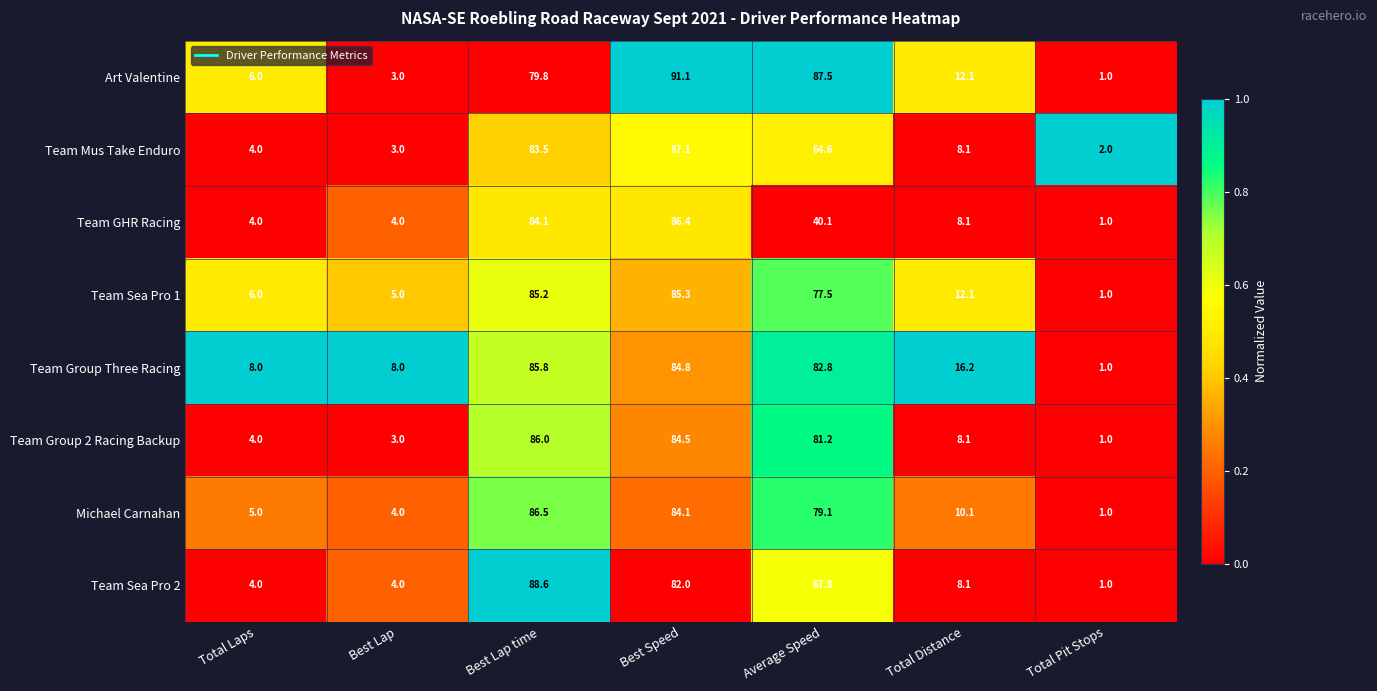

What is the sum of the Team Group Three Racing values at Total Distance and Best Lap?

24.2